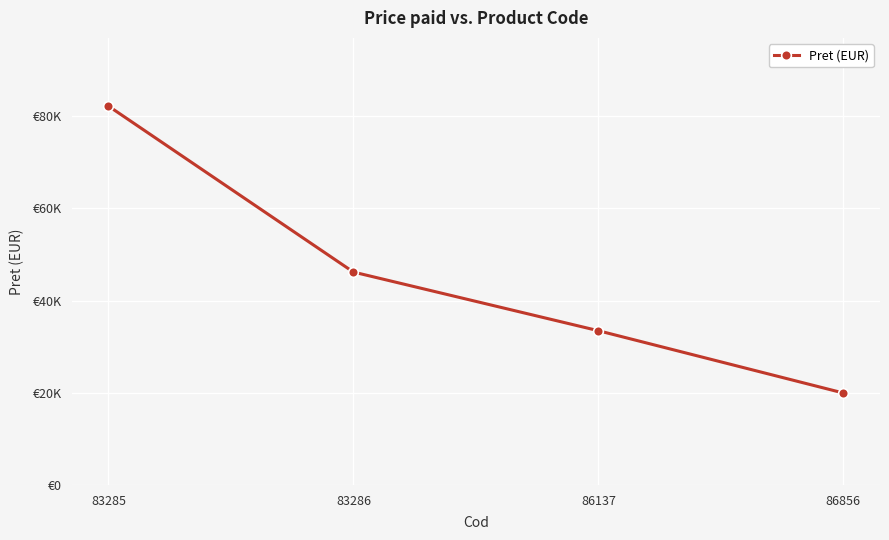

Does the chart have visible grid lines?

Yes